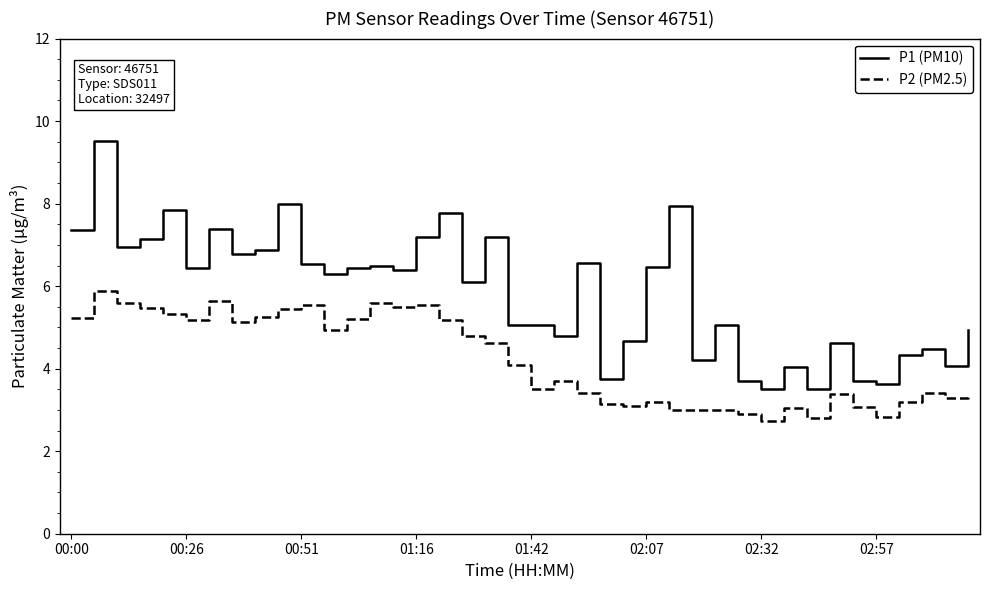

What is the minimum value shown in the chart?

2.7